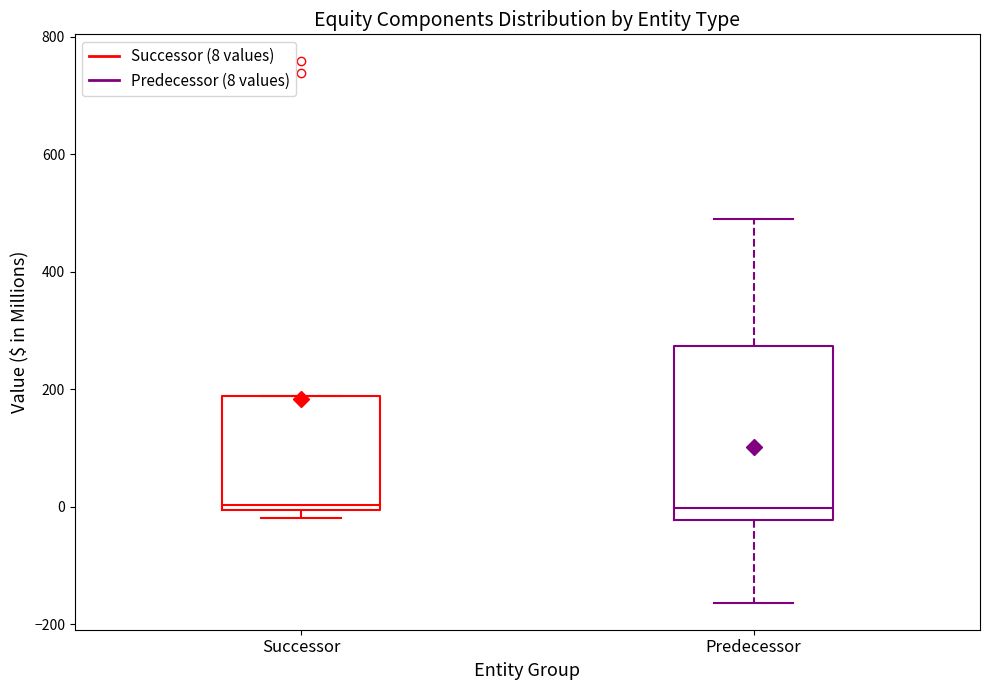

Reading left to right, transcribe this box plot: for each box, give where its median line is, the range the box spans, and where its two whiskers end, as read against the y-axis. The values are not printed on the chart, so give them approximately, as read against the axis.

Successor: median 0 (just above the box's lower edge), box 0 to 180, whiskers -20 to 180
Predecessor: median 0, box -20 to 280, whiskers -160 to 500